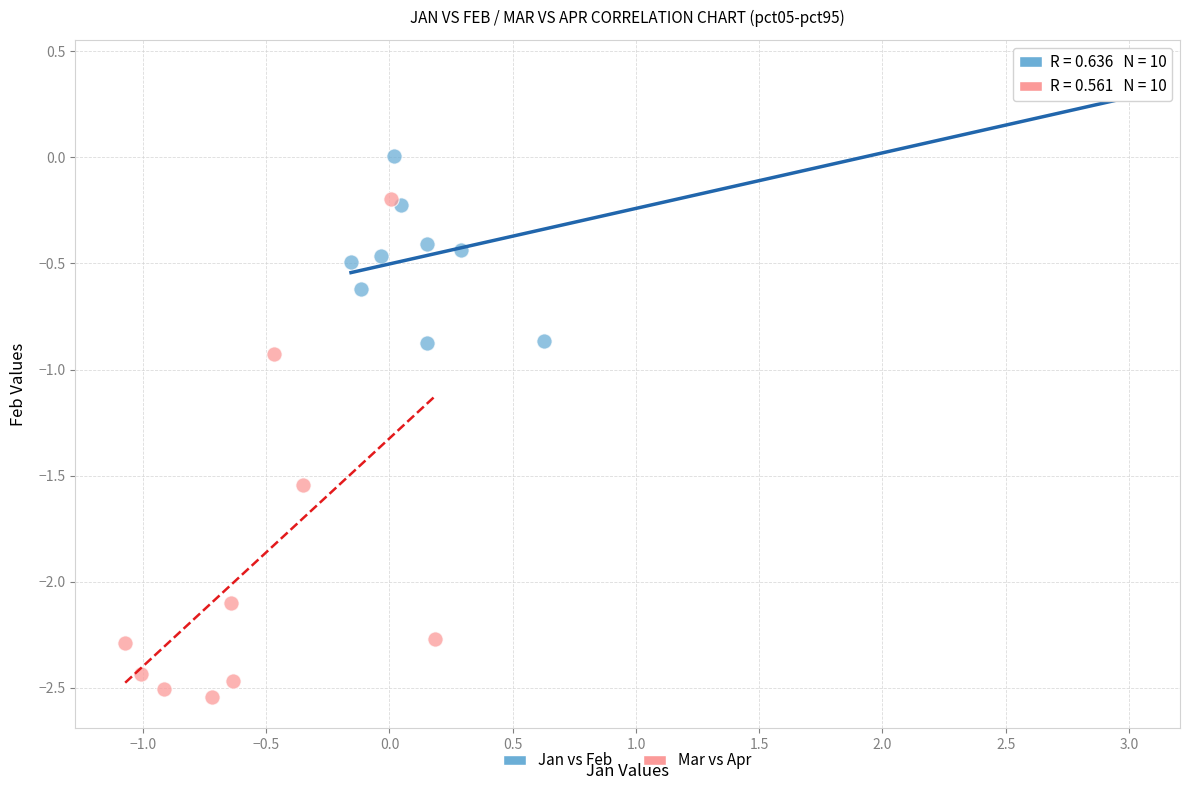

Which series has the largest Y range (max minus min)?

Mar vs Apr